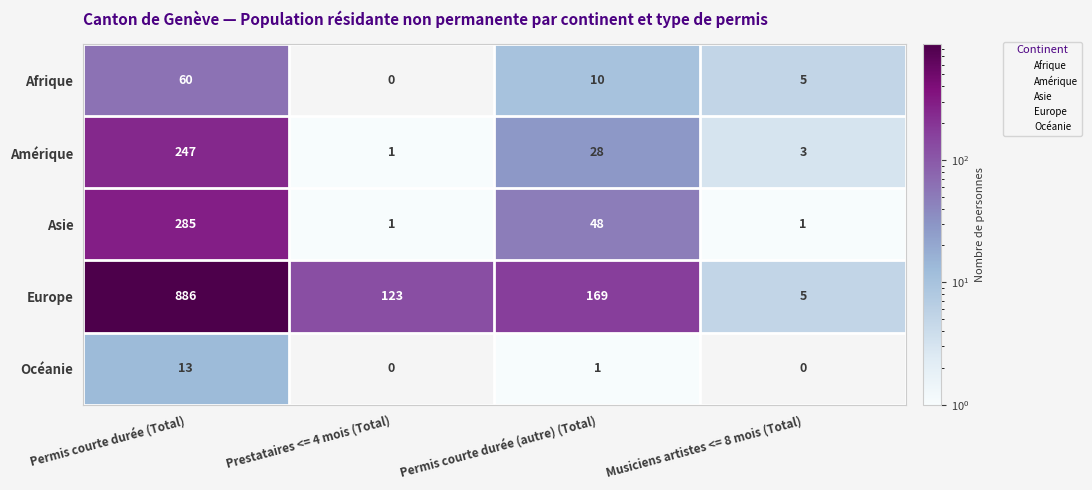

Is it true that Amérique equals 441 at Permis courte durée (Total)?

False